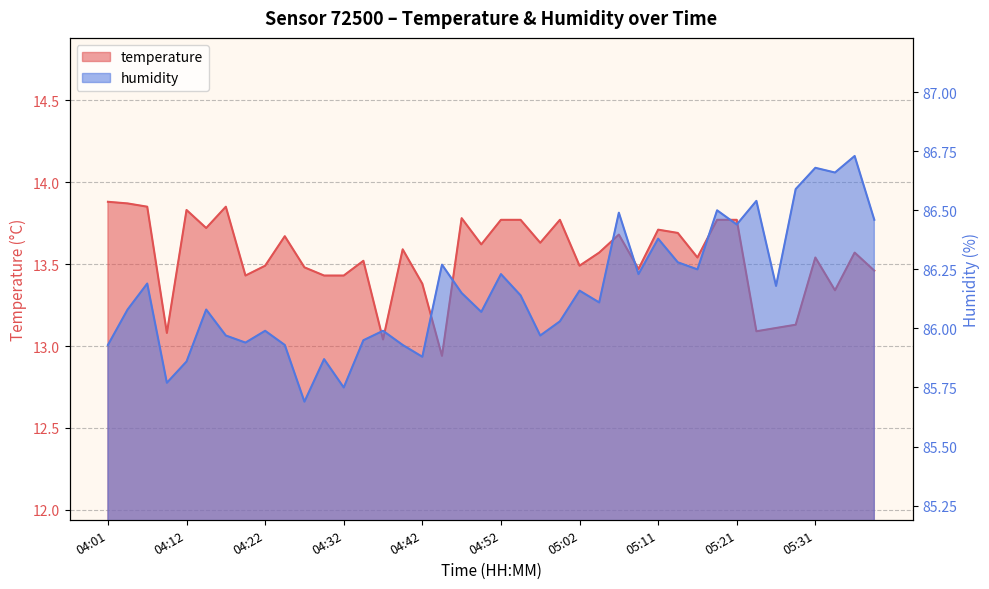

Reading right to left, extract all data points from this chart.

temperature: 05:38=13.5	05:36=13.6	05:33=13.3	05:31=13.5	05:28=13.1	05:26=13.1	05:24=13.1	05:21=13.8	05:19=13.8	05:16=13.5	05:14=13.7	05:11=13.7	05:09=13.5	05:06=13.7	05:04=13.6	05:02=13.5	04:59=13.8	04:57=13.6	04:54=13.8	04:52=13.8	04:49=13.6	04:47=13.8	04:44=12.9	04:42=13.4	04:39=13.6	04:37=13.0	04:35=13.5	04:32=13.4	04:30=13.4	04:27=13.5	04:25=13.7	04:22=13.5	04:20=13.4	04:17=13.8	04:15=13.7	04:12=13.8	04:09=13.1	04:06=13.8	04:04=13.9	04:01=13.9
humidity: 05:38=86.5	05:36=86.7	05:33=86.7	05:31=86.7	05:28=86.6	05:26=86.2	05:24=86.5	05:21=86.4	05:19=86.5	05:16=86.2	05:14=86.3	05:11=86.4	05:09=86.2	05:06=86.5	05:04=86.1	05:02=86.2	04:59=86.0	04:57=86.0	04:54=86.1	04:52=86.2	04:49=86.1	04:47=86.2	04:44=86.3	04:42=85.9	04:39=85.9	04:37=86.0	04:35=86.0	04:32=85.8	04:30=85.9	04:27=85.7	04:25=85.9	04:22=86.0	04:20=85.9	04:17=86.0	04:15=86.1	04:12=85.9	04:09=85.8	04:06=86.2	04:04=86.1	04:01=85.9